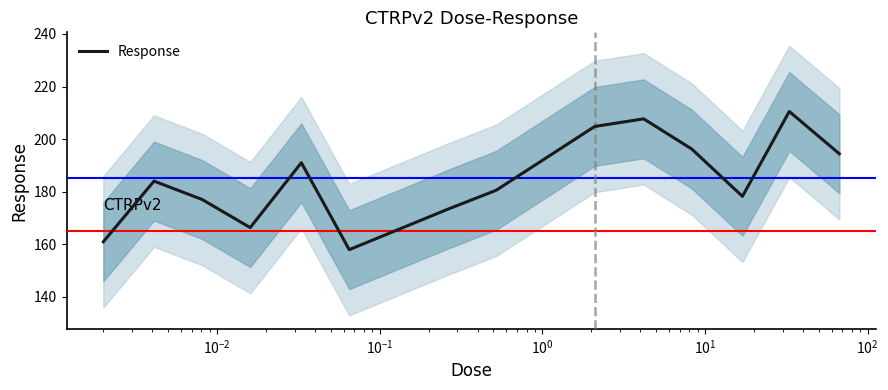

What is the minimum value for Response?

157.9